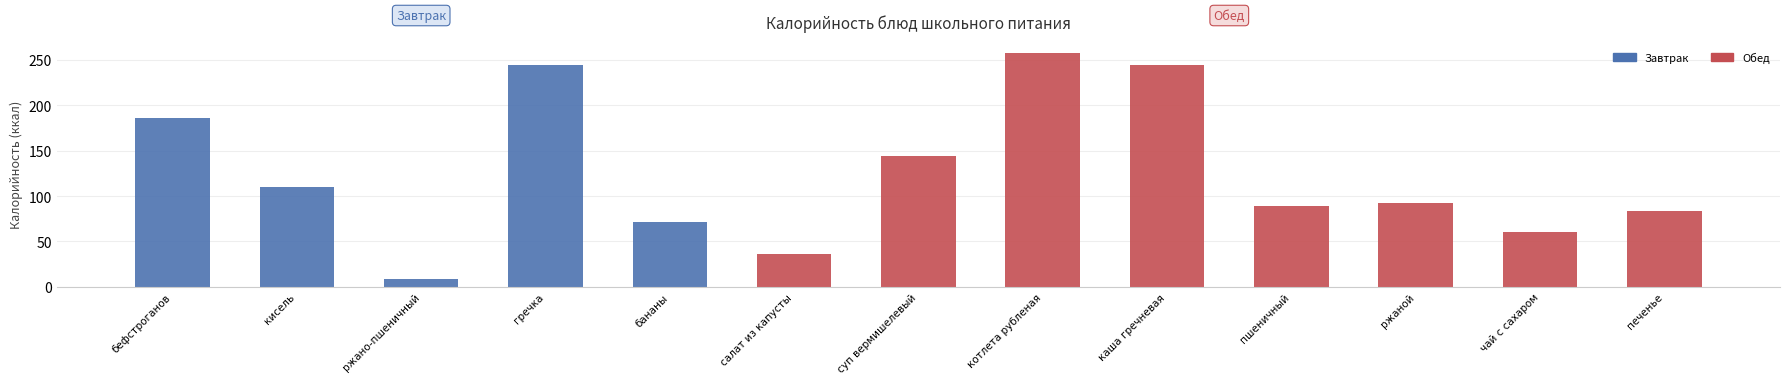

At which category does the chart reach its peak across all series?

котлета рубленая